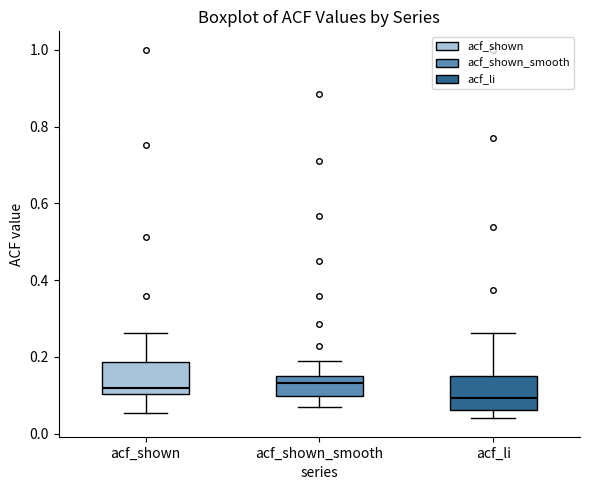

Where does the median line of the box for acf_shown_smooth sit on the y-axis? The values are not printed on the chart, so give them approximately, as read against the axis.

0.14